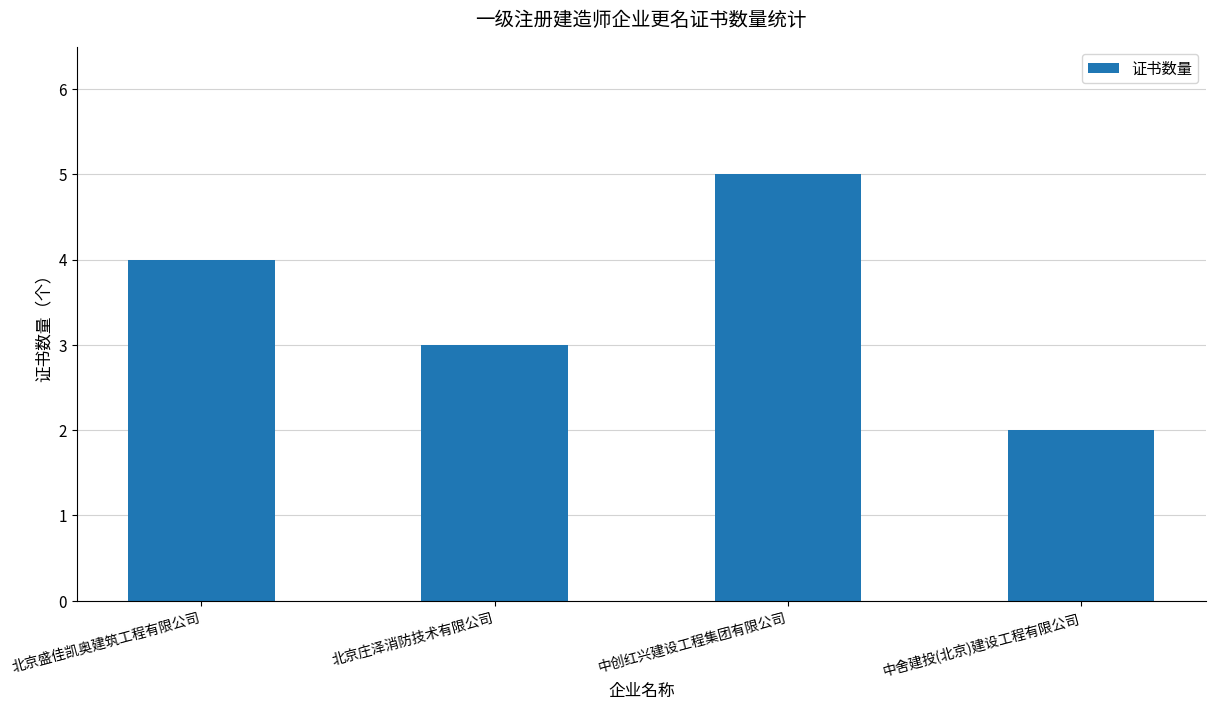

What is the average value?

4